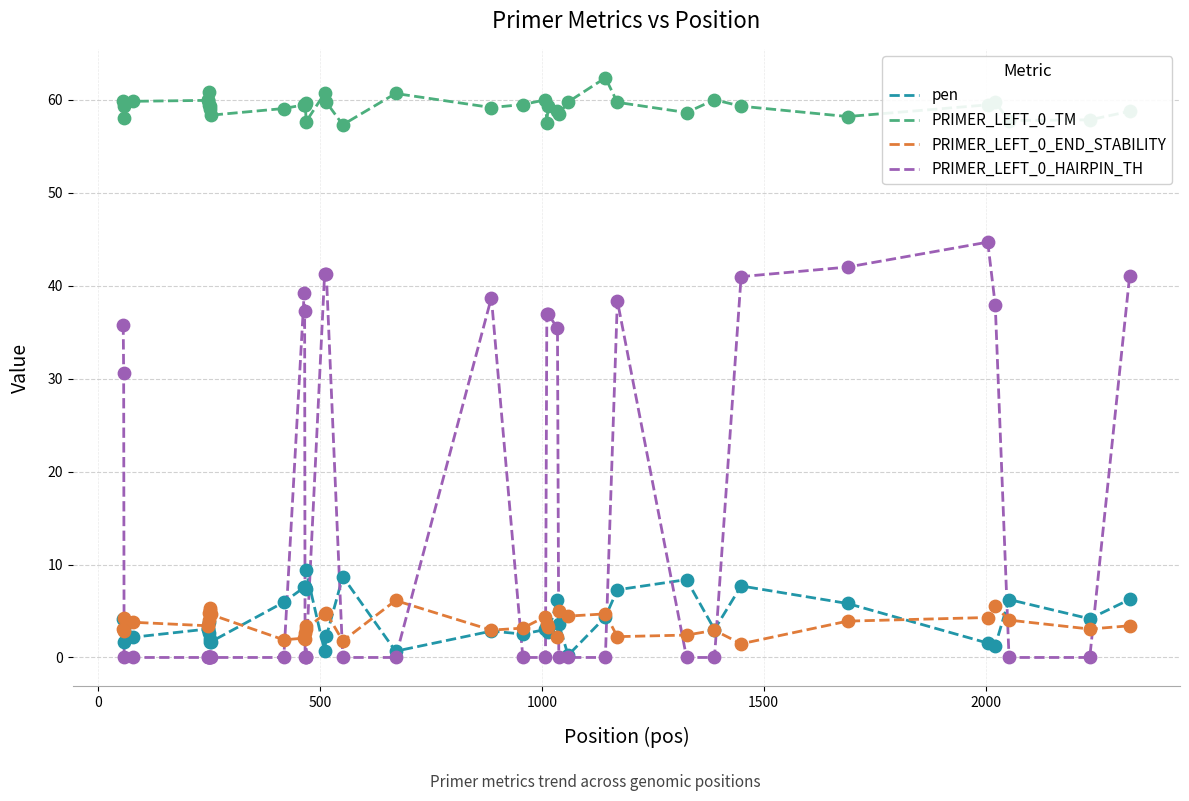

What are all the series names shown in the legend?

pen, PRIMER_LEFT_0_TM, PRIMER_LEFT_0_END_STABILITY, PRIMER_LEFT_0_HAIRPIN_TH